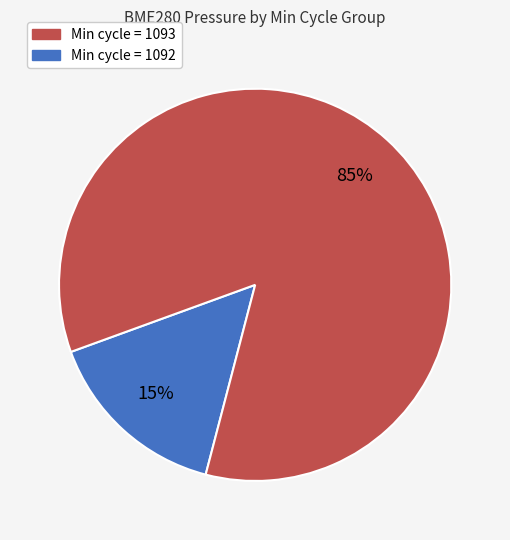

Is there any slice that represents more than half of the pie?

Yes